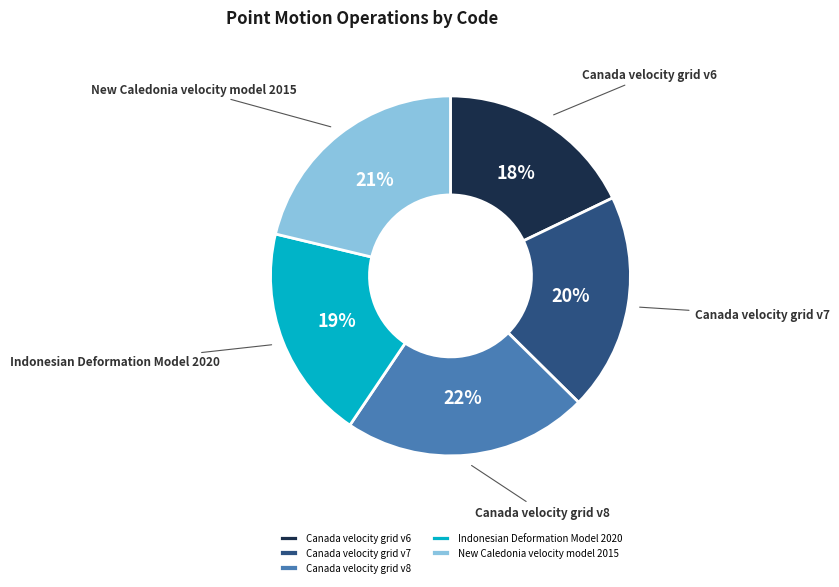

Is it true that Canada velocity grid v8 is 22% of the pie?

True